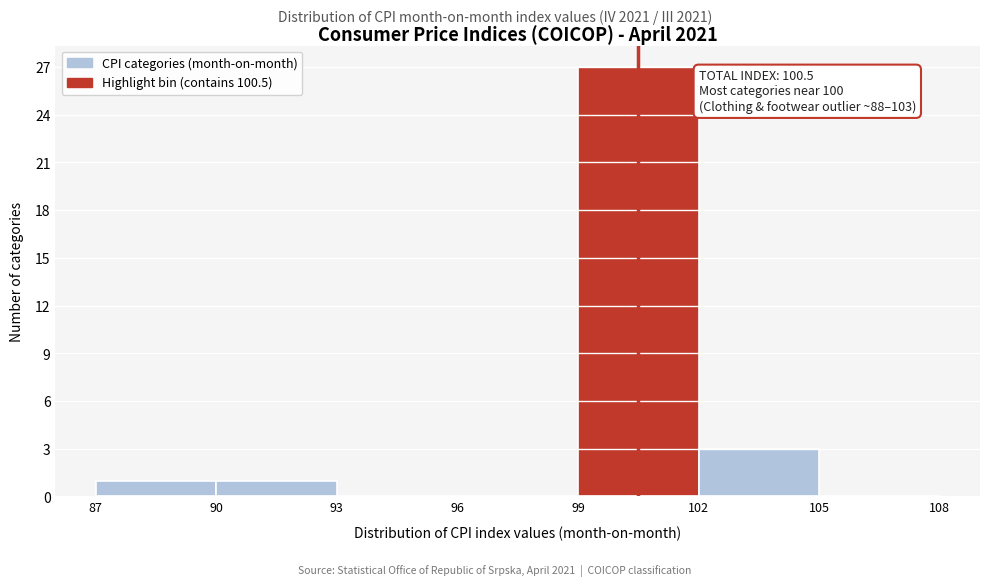

Over which range of the x-axis is the bar tallest?

99 to 102